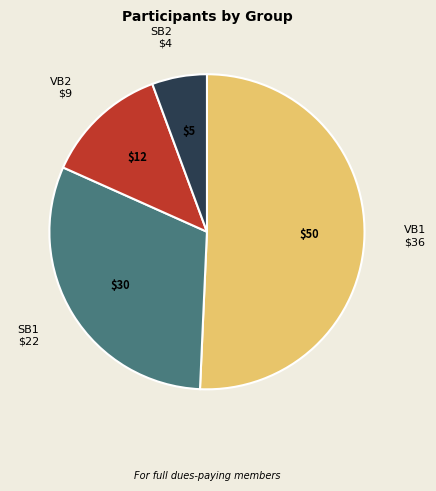

Is there a majority slice in this chart?

Yes